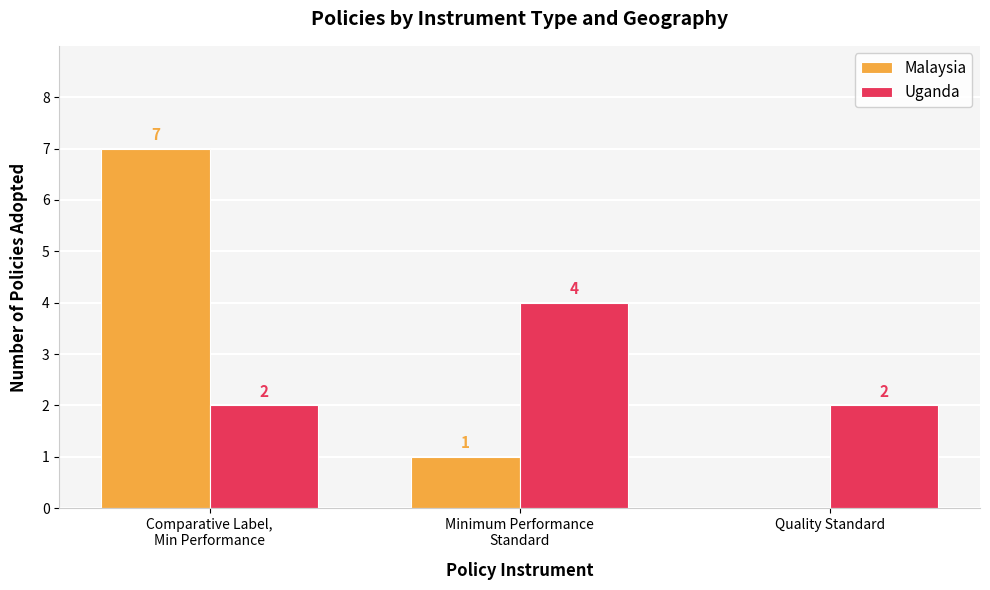

Which series has the largest range (max minus min)?

Malaysia